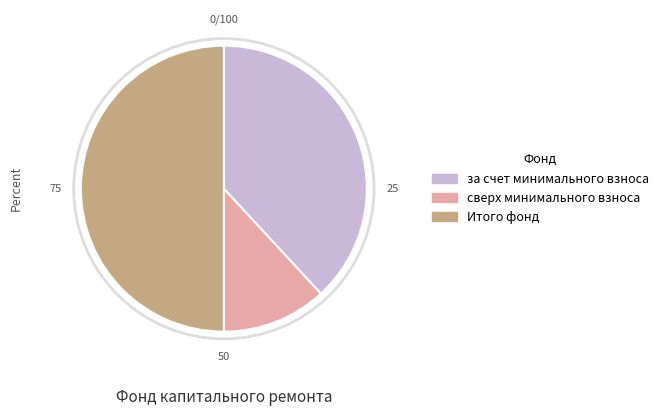

Does за счет минимального взноса represent more than half of the total?

No